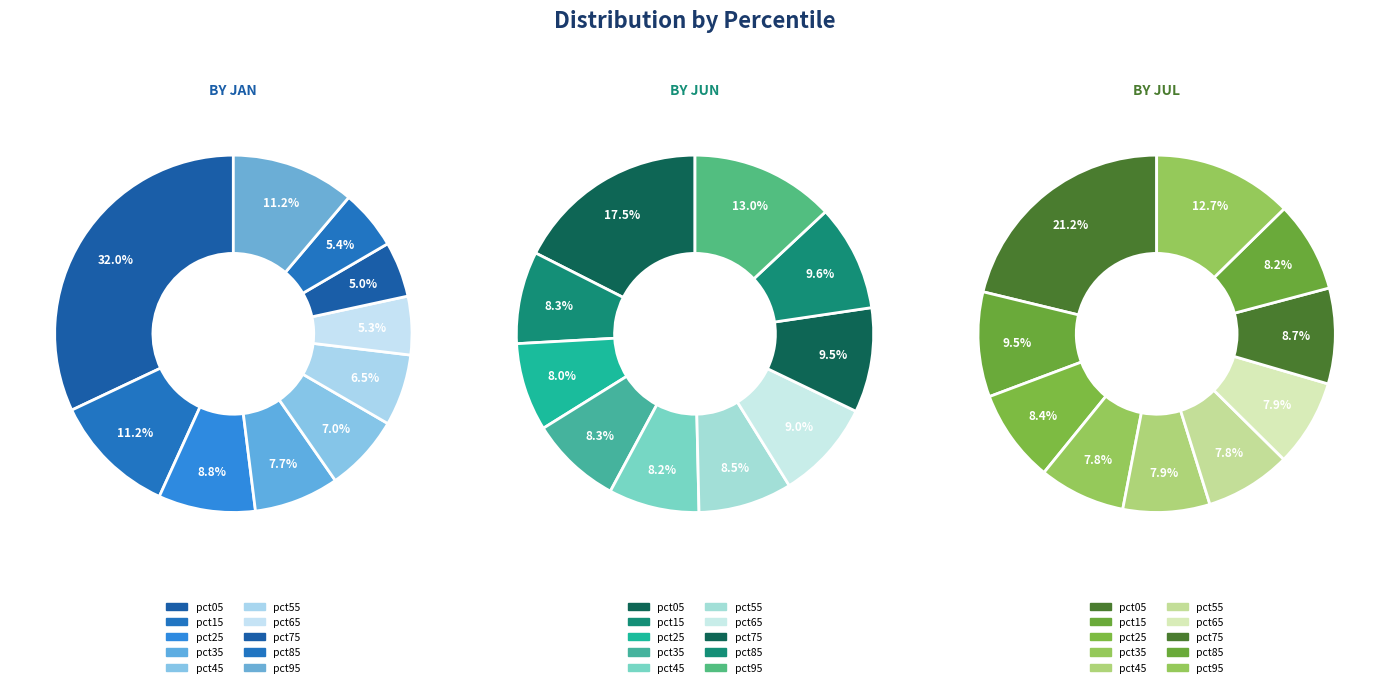

Which has a higher value, pct75 or pct55?

pct55